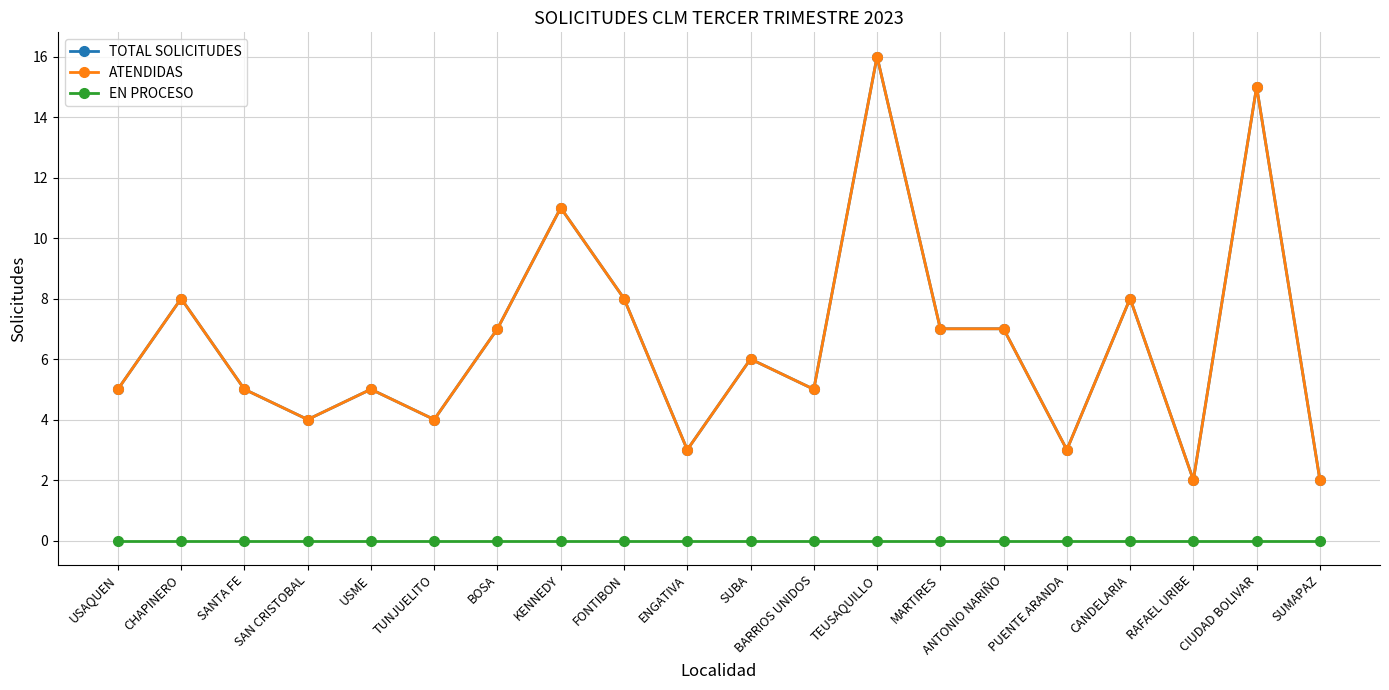

Is this an area chart (filled region under the line)?

No